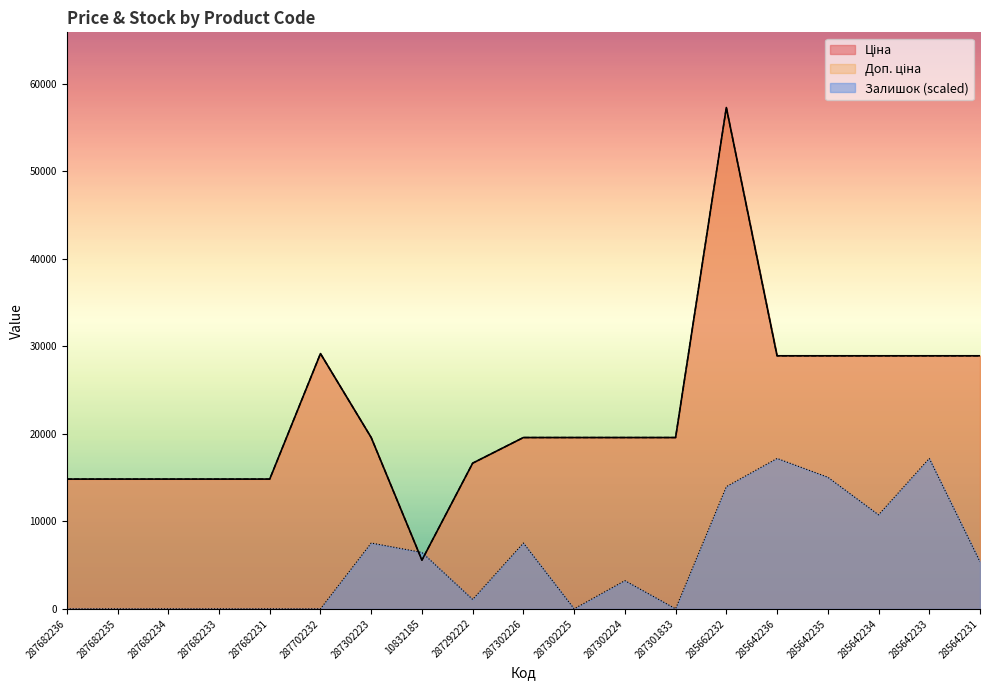

Rank the series by their maximum value, from highest to lowest.

Ціна, Доп. ціна, Залишок